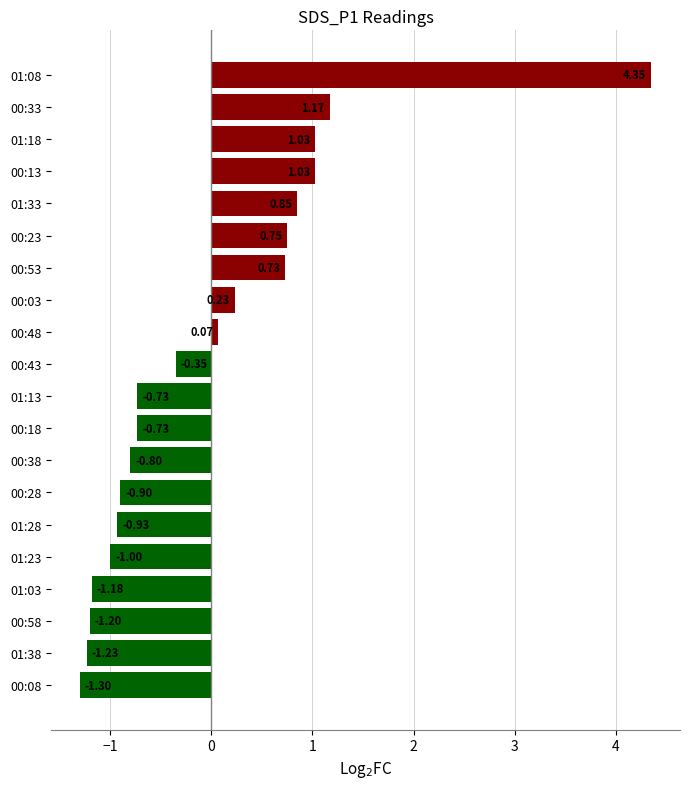

What is the change in value from 00:38 to 00:08?

-0.5